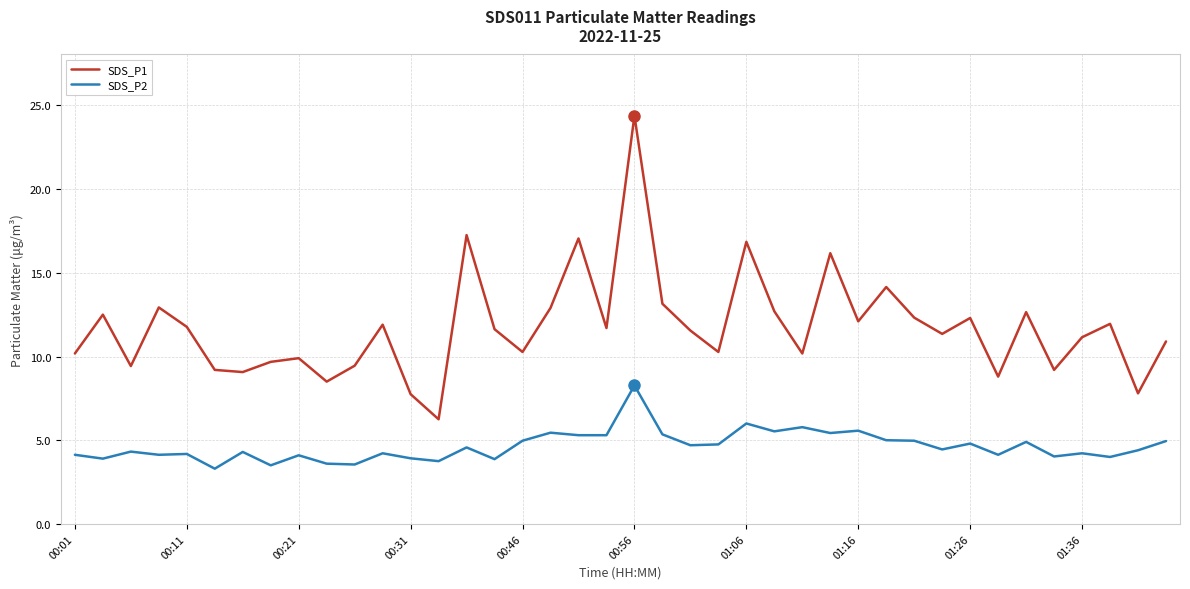

True or false: SDS_P1 and SDS_P2 cross at least once.

False